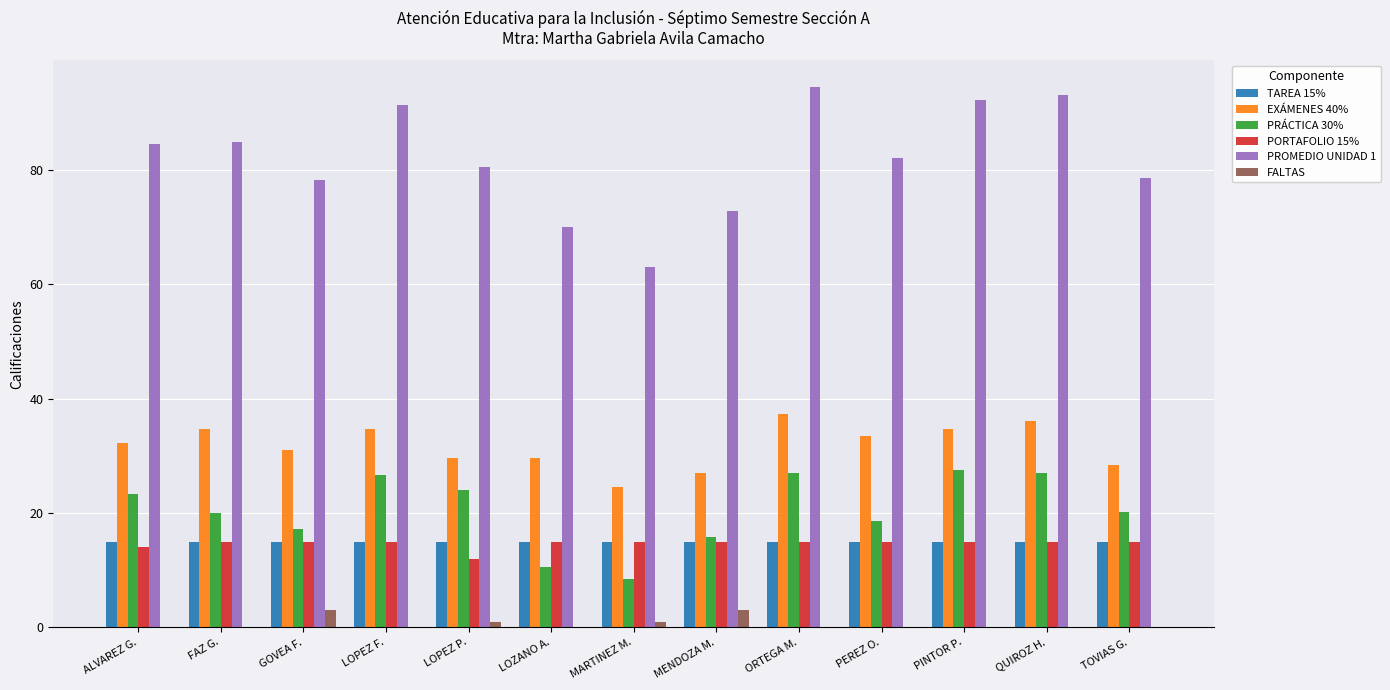

What is the maximum value shown in the chart?

94.5